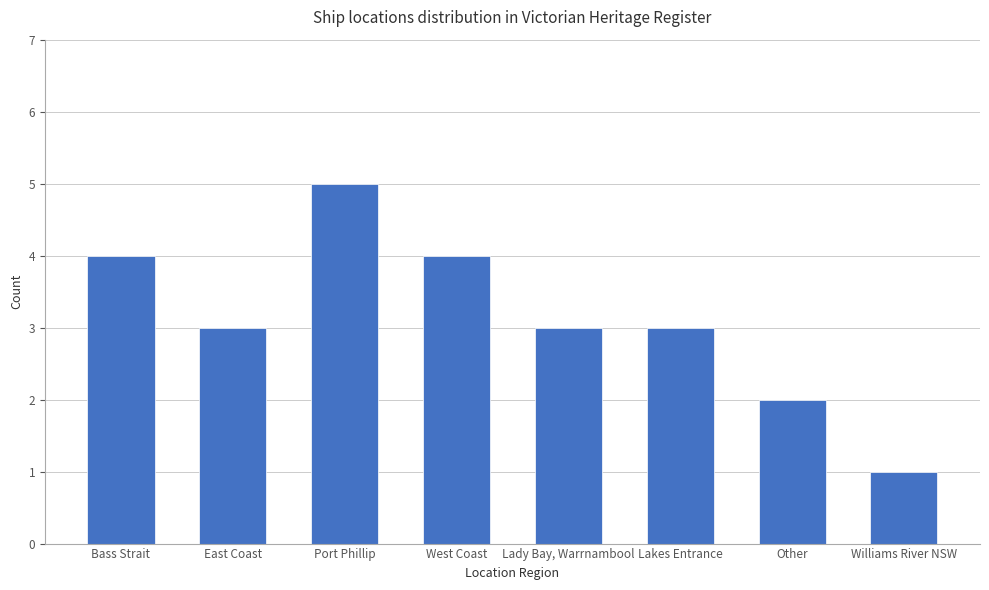

What is the change in value from Port Phillip to Lakes Entrance?

-2